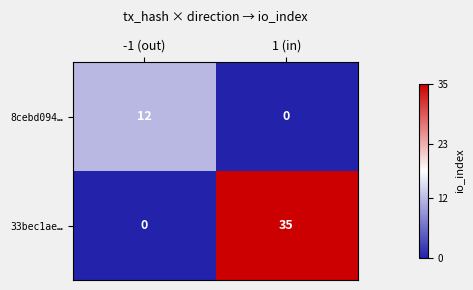

What is the sum of the 33bec1ae… values at -1 (out) and 1 (in)?

35